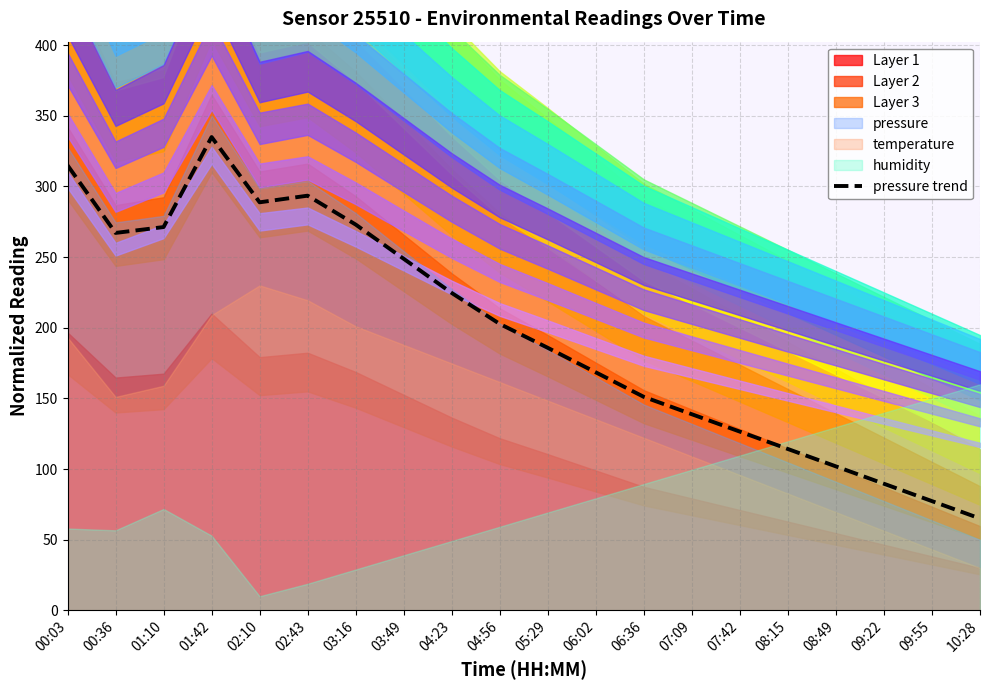

At which category does the chart reach its peak across all series?

01:42